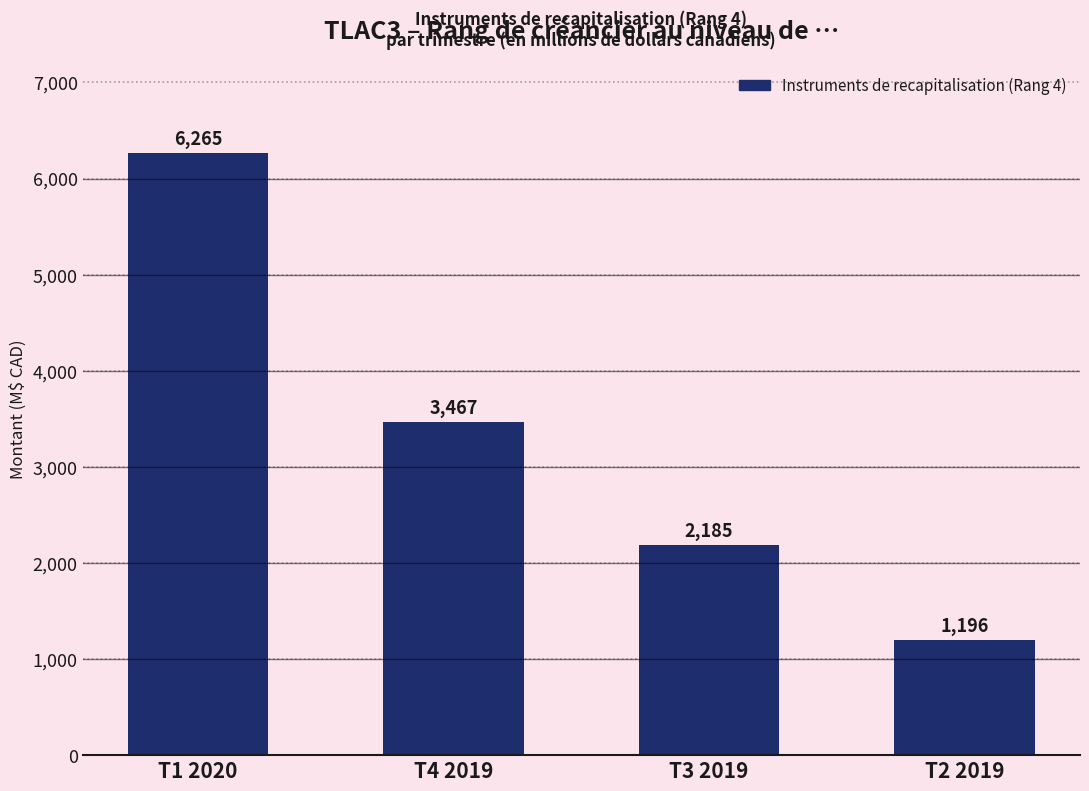

Reading right to left, list all the values displayed in this chart.

1196	2185	3467	6265